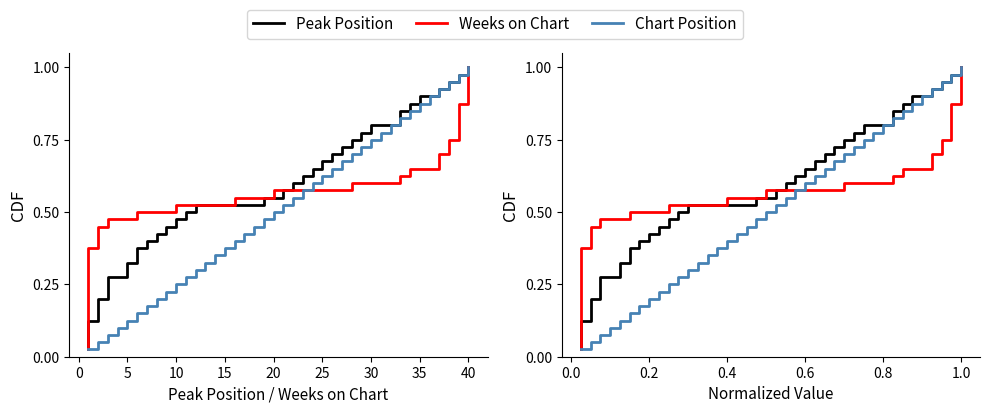

Rank the series at 0 from highest to lowest value.

Peak Position, Weeks on Chart, Chart Position